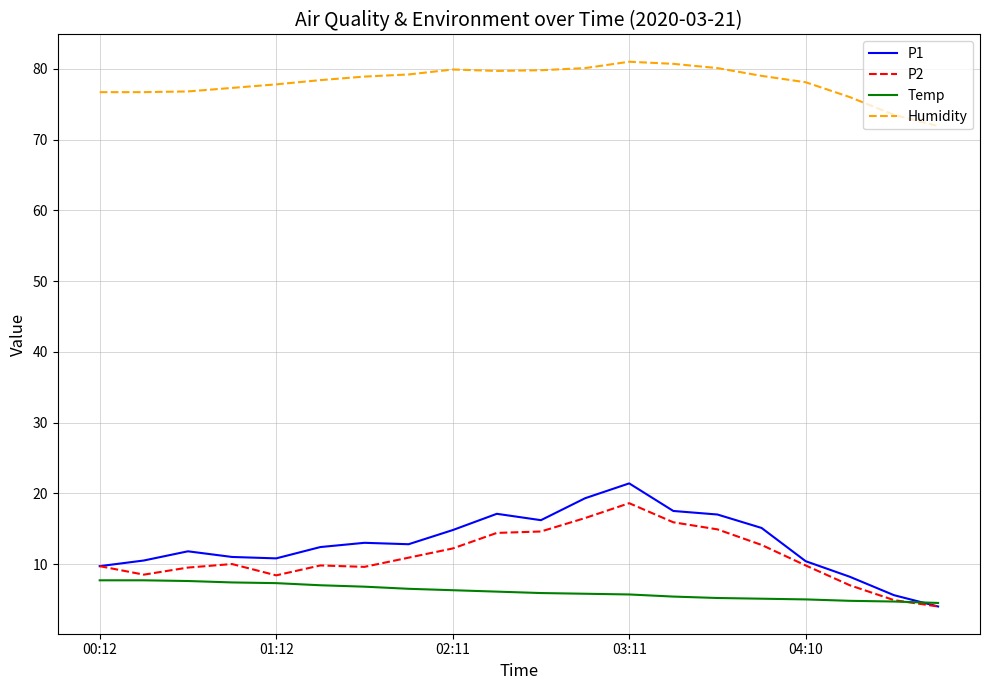

How many lines are shown in the chart?

4